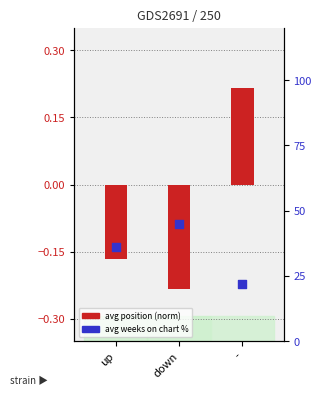

Which series has the widest spread of Y values?

avg weeks on chart (percentile)